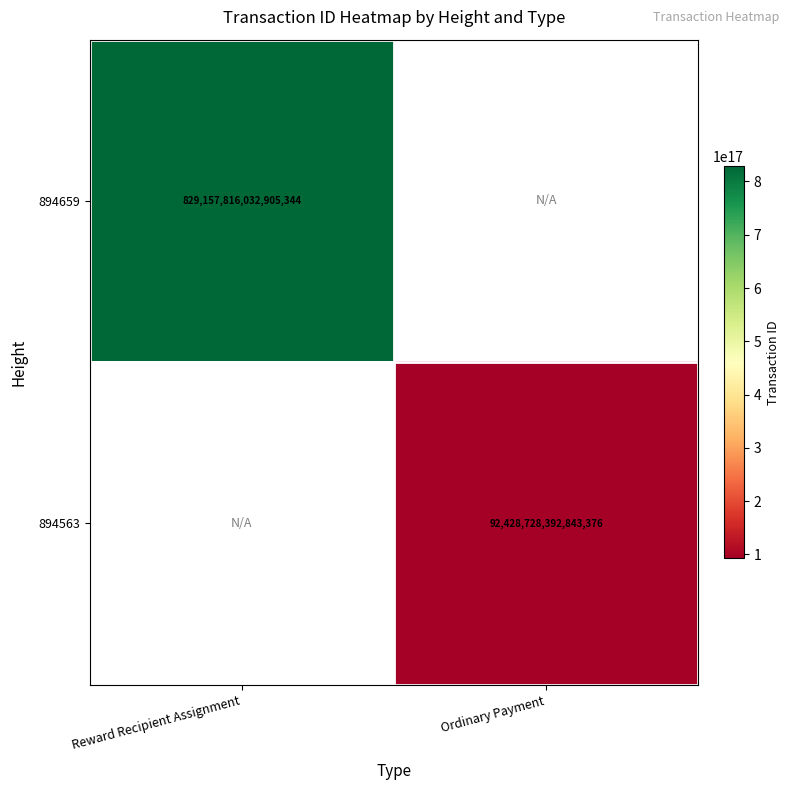

Is it true that 894659 equals 1416256384055026944 at Reward Recipient Assignment?

False